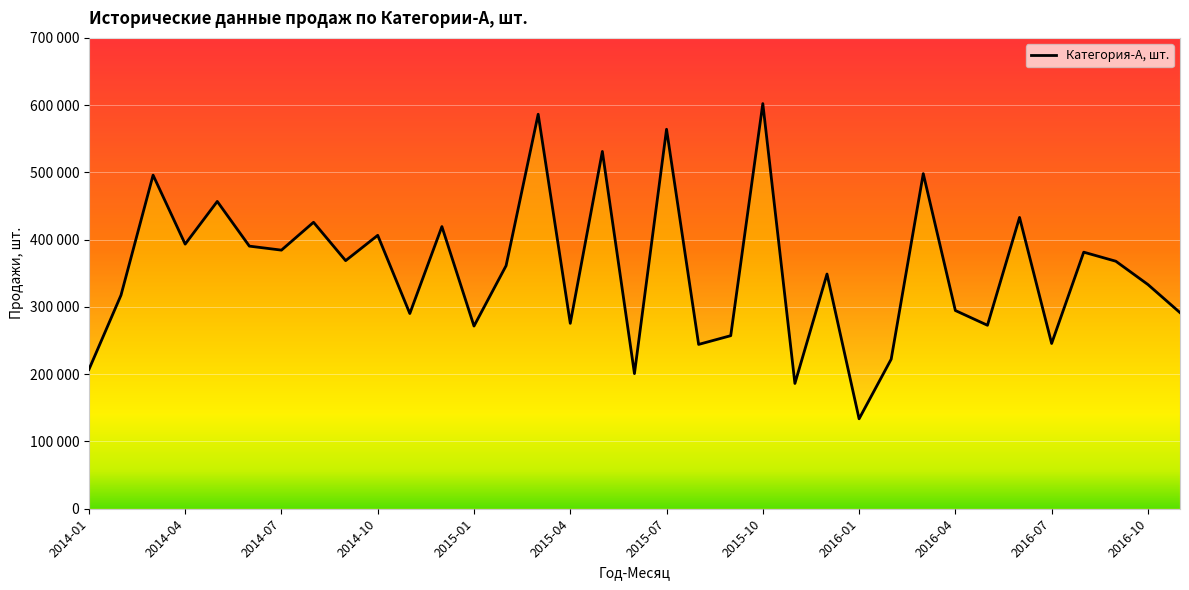

Which has a higher value, 2015-09 or 2016-05?

2016-05